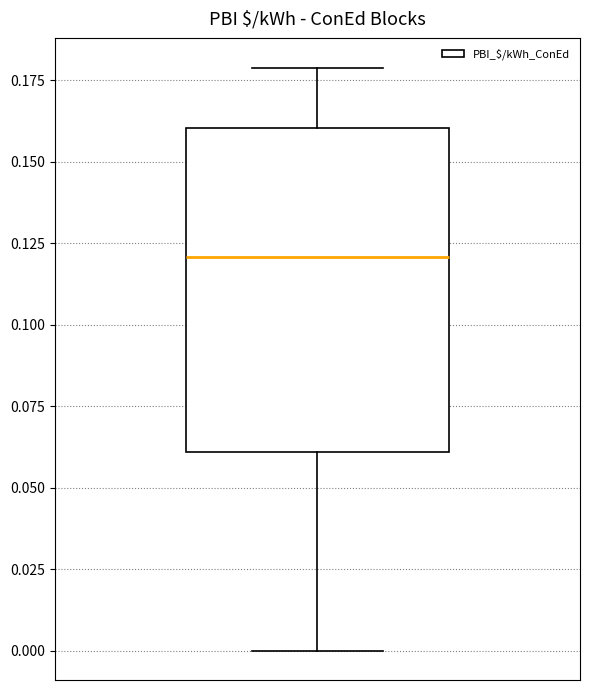

Where does the median line of the box sit on the y-axis? The values are not printed on the chart, so give them approximately, as read against the axis.

0.12